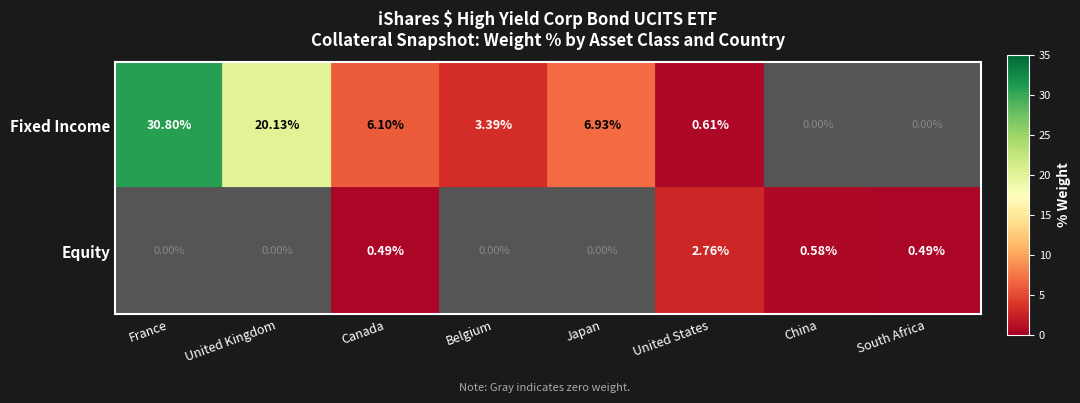

At which label is Fixed Income closest to 15?

United Kingdom